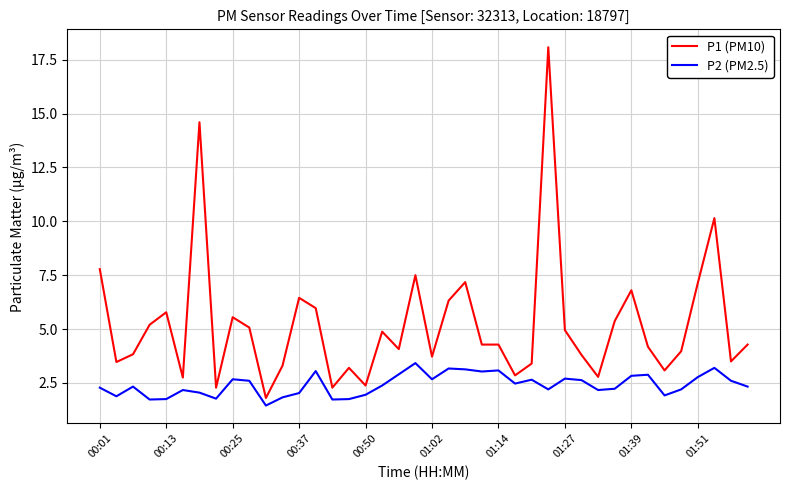

Which series has the largest total across all categories?

P1 (PM10)